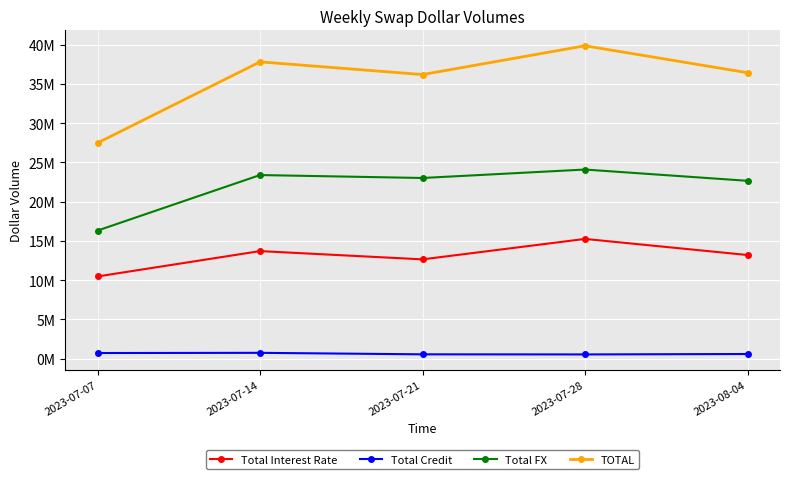

What is the difference between the Total FX values at 2023-07-14 and 2023-07-07?

7074759